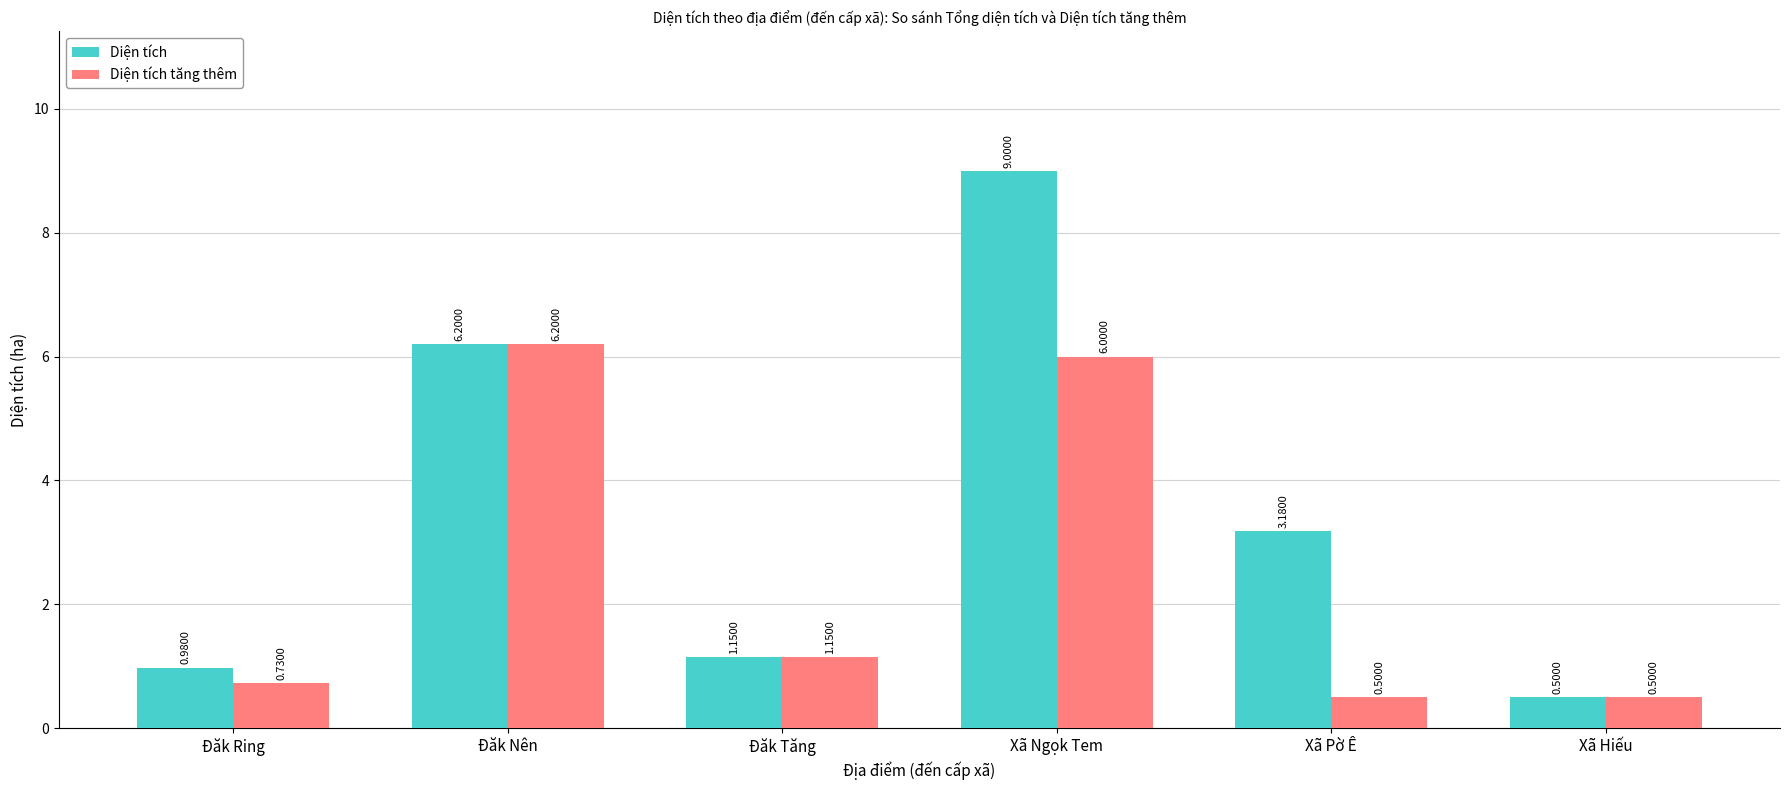

What is the difference between the second highest and second lowest values in the Diện tích series?

5.2